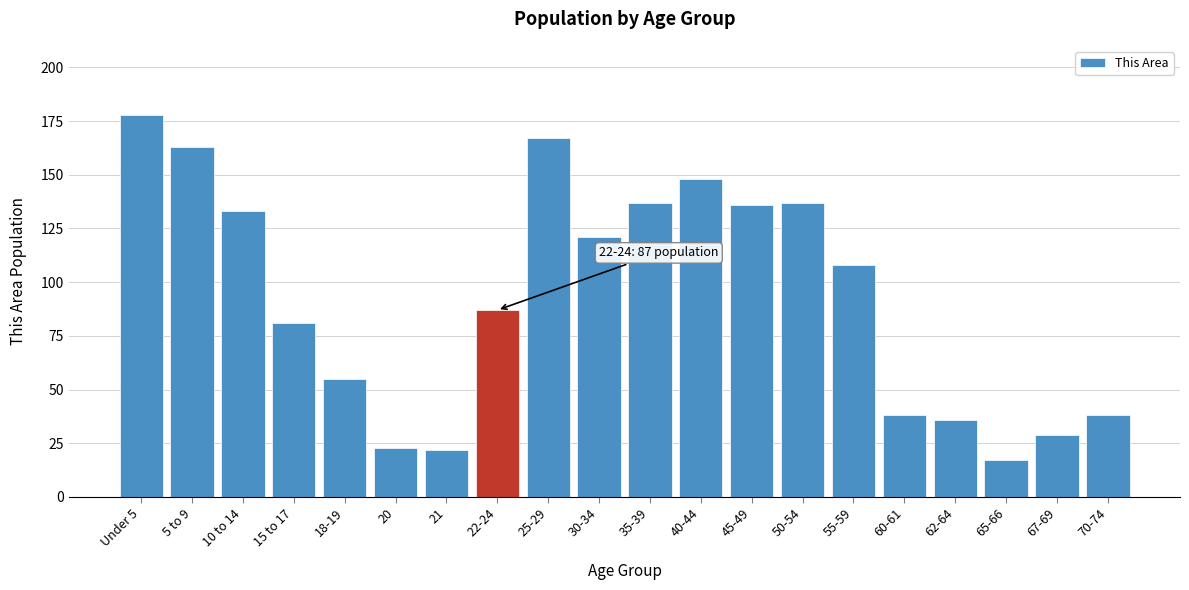

Reading left to right, extract all data points from this chart.

Under 5=178	5 to 9=163	10 to 14=133	15 to 17=81	18-19=55	20=23	21=22	22-24=87	25-29=167	30-34=121	35-39=137	40-44=148	45-49=136	50-54=137	55-59=108	60-61=38	62-64=36	65-66=17	67-69=29	70-74=38